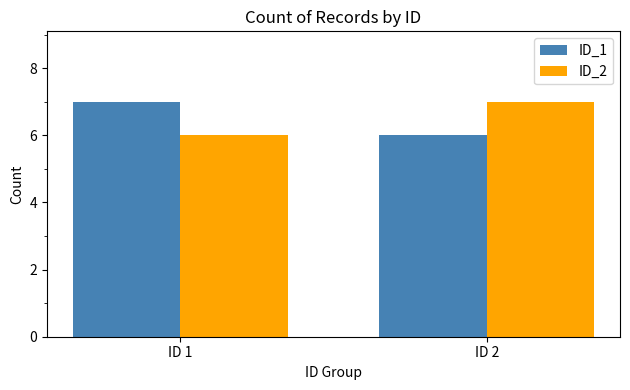

What is the difference between the highest and lowest values at ID 2?

1